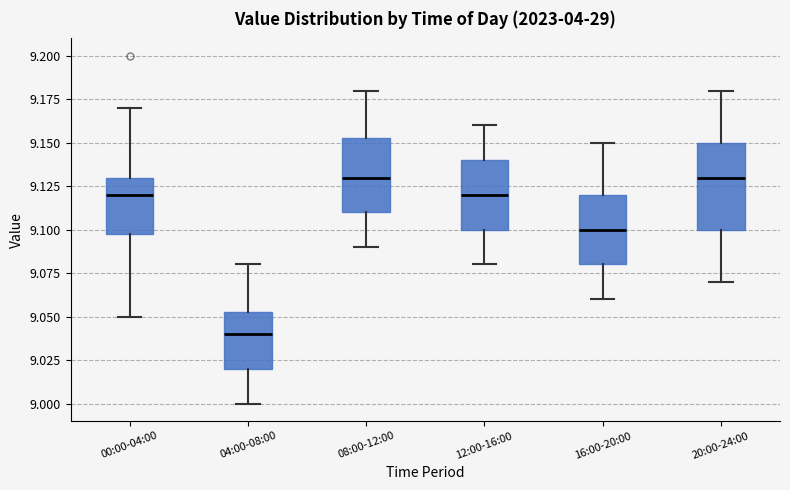

Reading left to right, read every box against the y-axis: the position of its median line, the range the box covers, and the ends of its whiskers. The values are not printed on the chart, so give them approximately, as read against the axis.

00:00-04:00: median 9.120, box 9.100 to 9.130, whiskers 9.050 to 9.170
04:00-08:00: median 9.040, box 9.020 to 9.055, whiskers 9.000 to 9.080
08:00-12:00: median 9.130, box 9.110 to 9.155, whiskers 9.090 to 9.180
12:00-16:00: median 9.120, box 9.100 to 9.140, whiskers 9.080 to 9.160
16:00-20:00: median 9.100, box 9.080 to 9.120, whiskers 9.060 to 9.150
20:00-24:00: median 9.130, box 9.100 to 9.150, whiskers 9.070 to 9.180